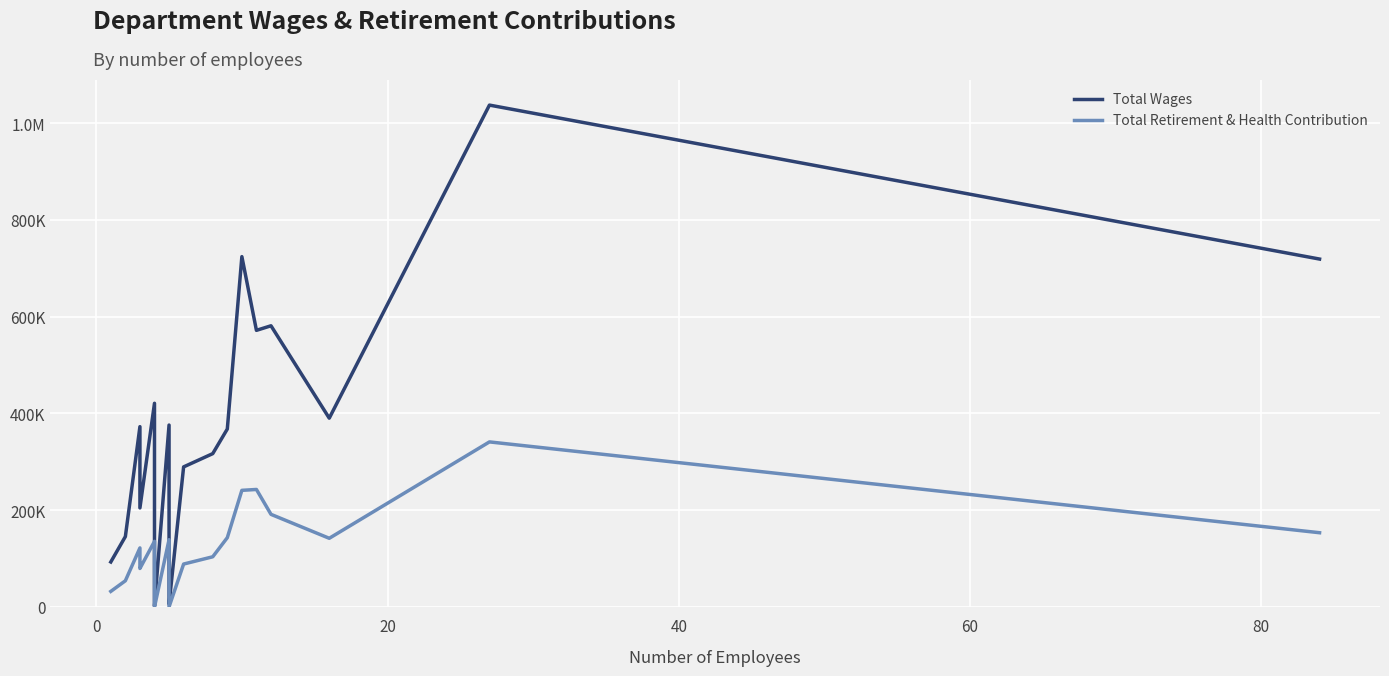

Which series has the widest spread of values?

Total Wages